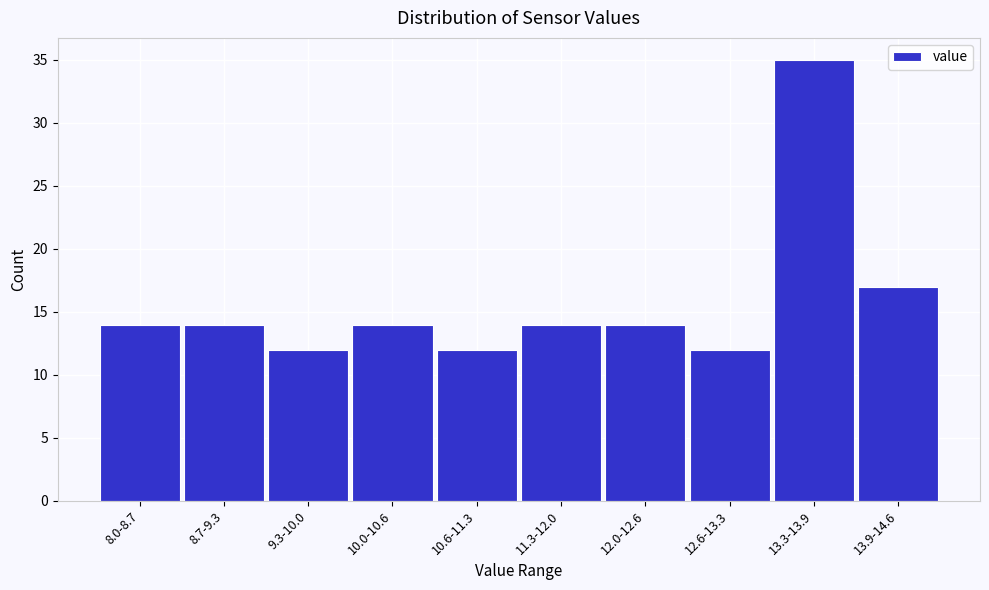

Reading left to right, extract all data points from this chart.

8.0-8.7=14	8.7-9.3=14	9.3-10.0=12	10.0-10.6=14	10.6-11.3=12	11.3-12.0=14	12.0-12.6=14	12.6-13.3=12	13.3-13.9=35	13.9-14.6=17